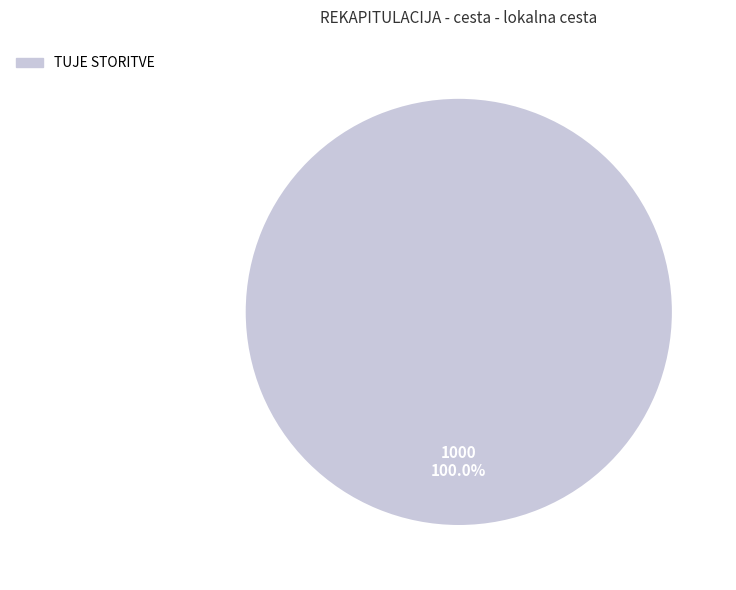

Is there a majority slice in this chart?

Yes